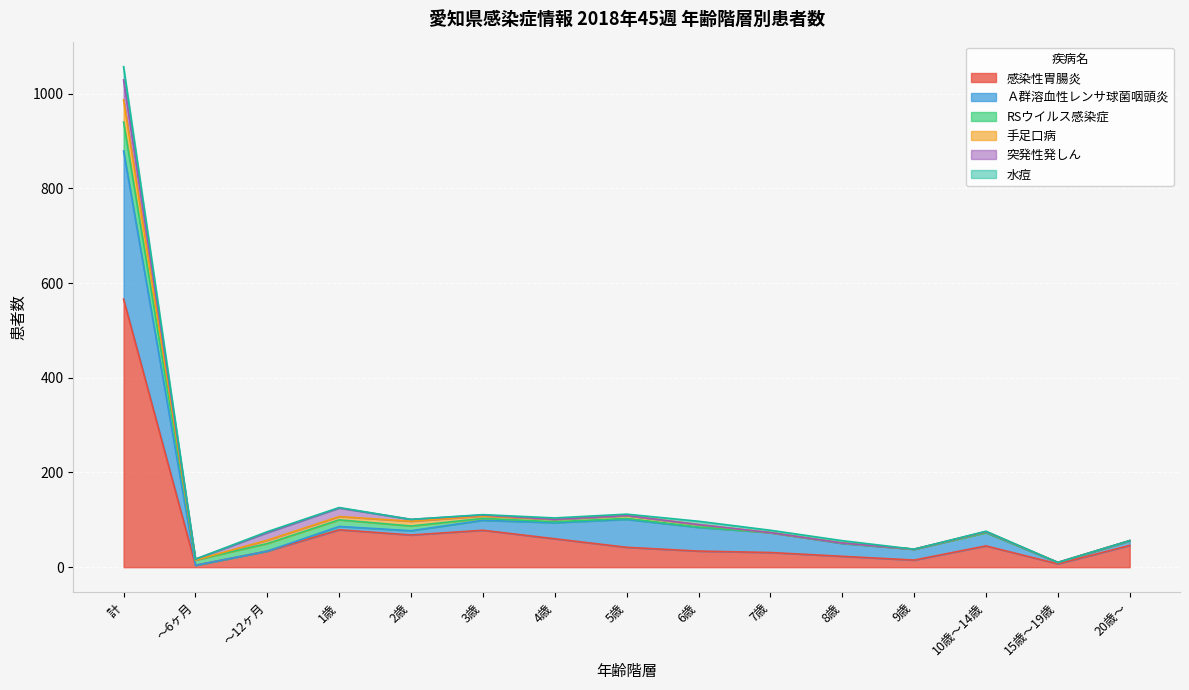

What is the label of the 5th point from the left?

2歳